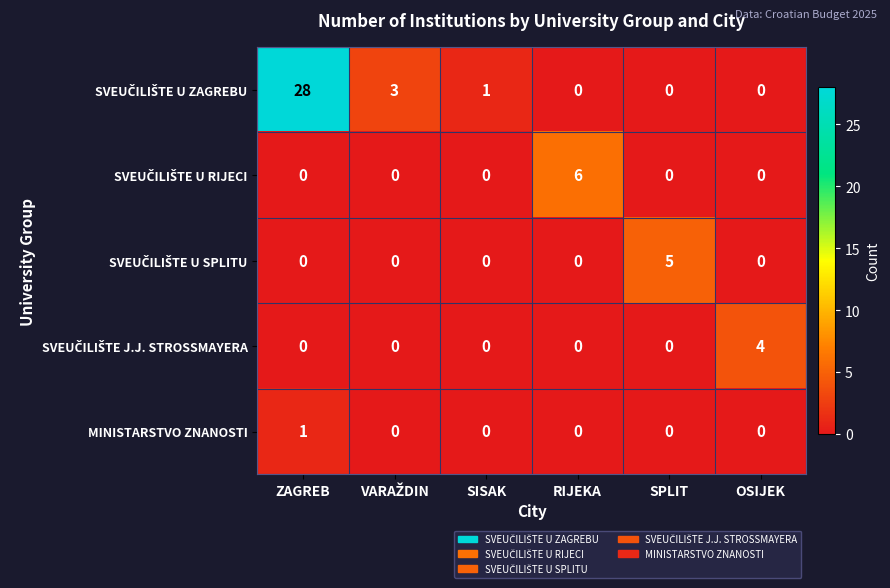

How many series are shown in this chart?

5